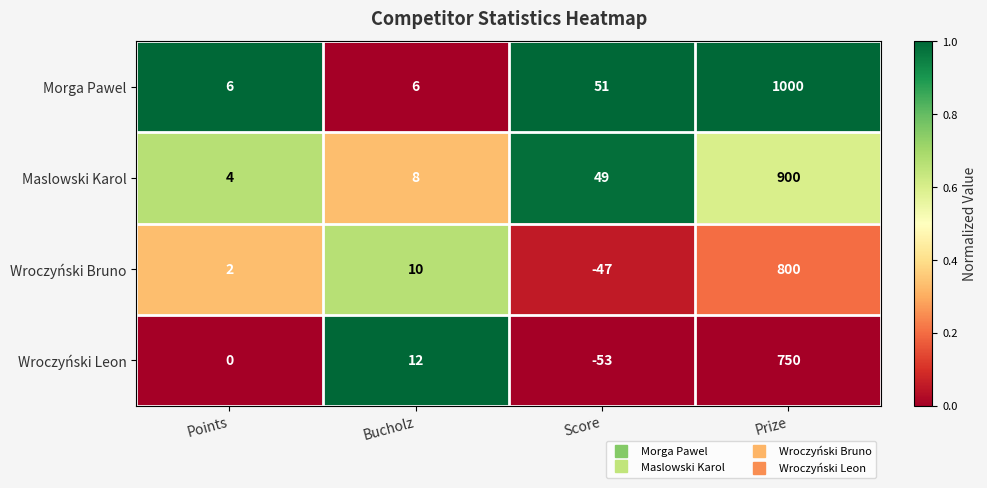

Is it true that Wroczyński Bruno equals 1 at Points?

False